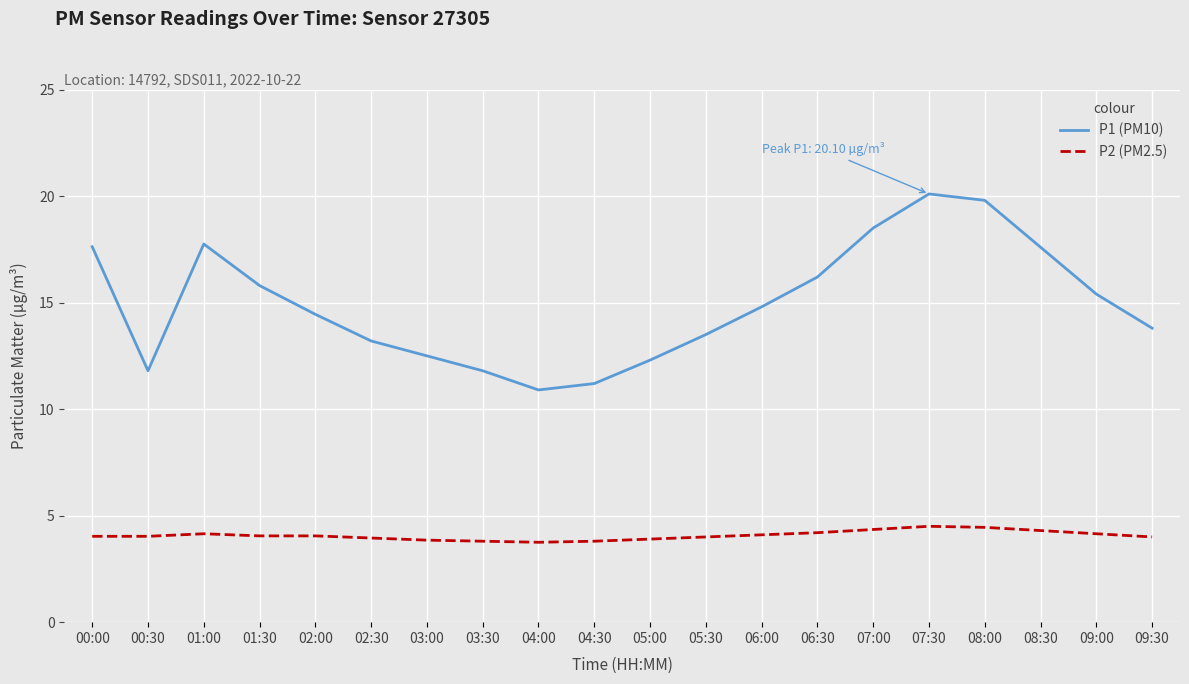

Is it true that P1 (PM10) equals 21.2 at 05:30?

False